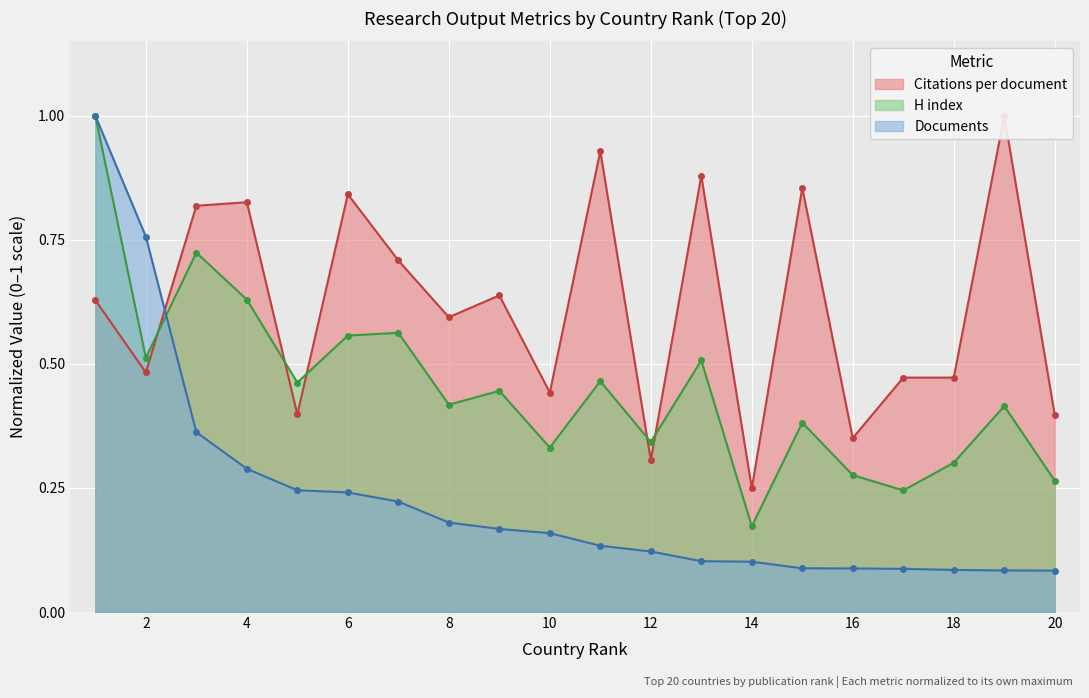

Count the number of categories in the chart.

20